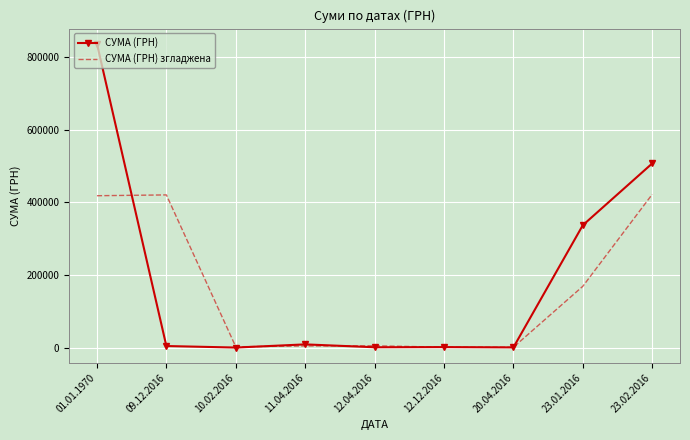

At how many categories does at least one series exceed 443386?

2